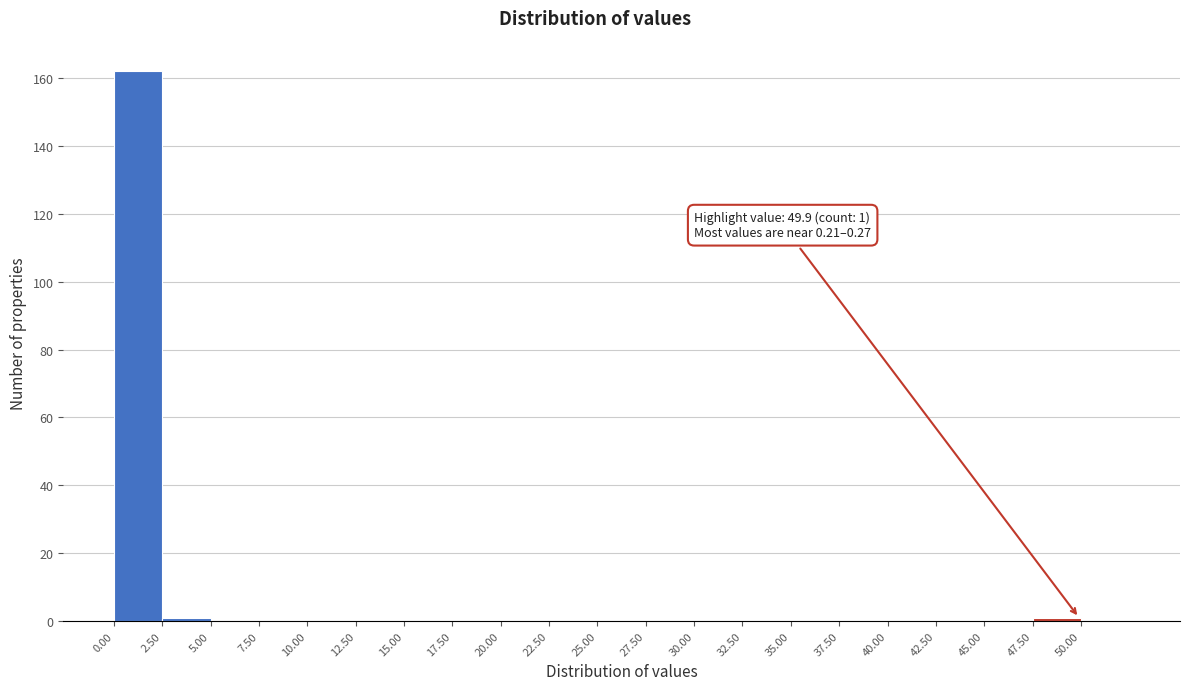

Which range on the x-axis has the tallest bar?

0.0 to 2.5